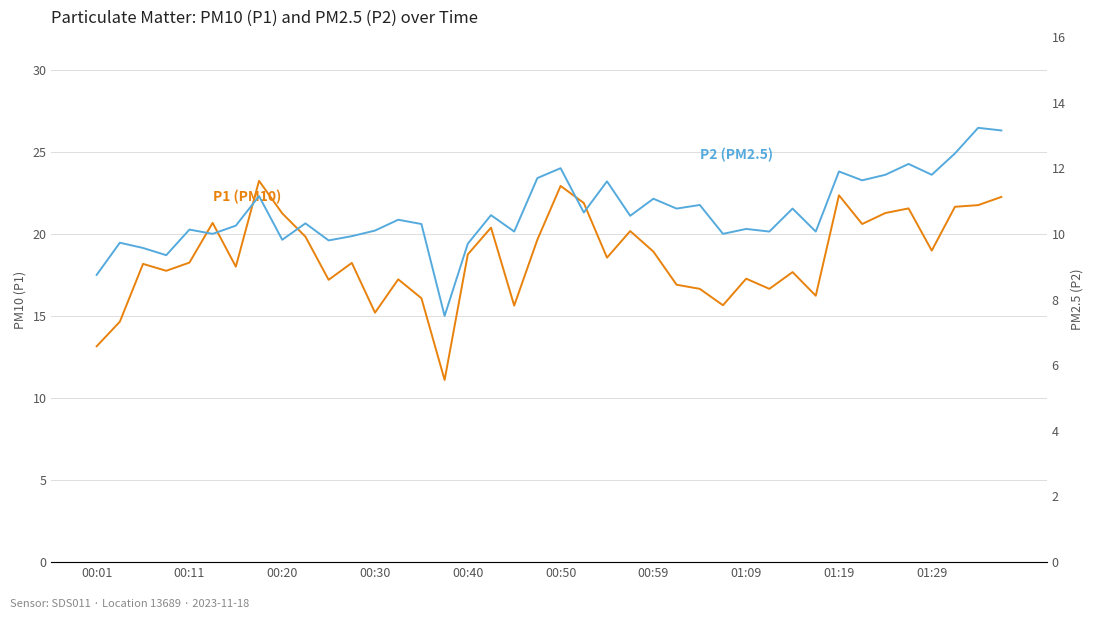

Which has a higher value, 36 or 10?

36